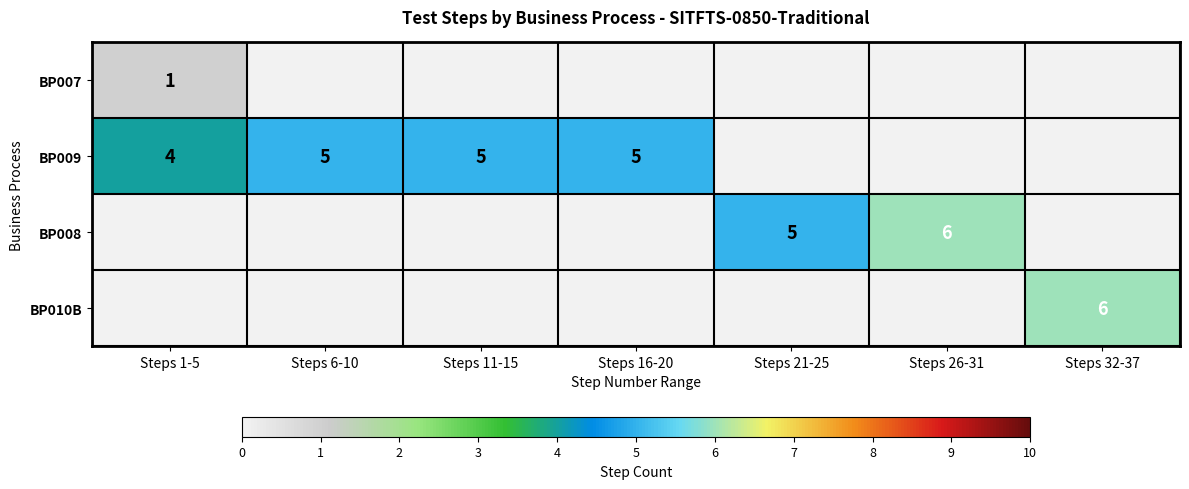

At which category is the sum across all series the highest?

Steps 26-31